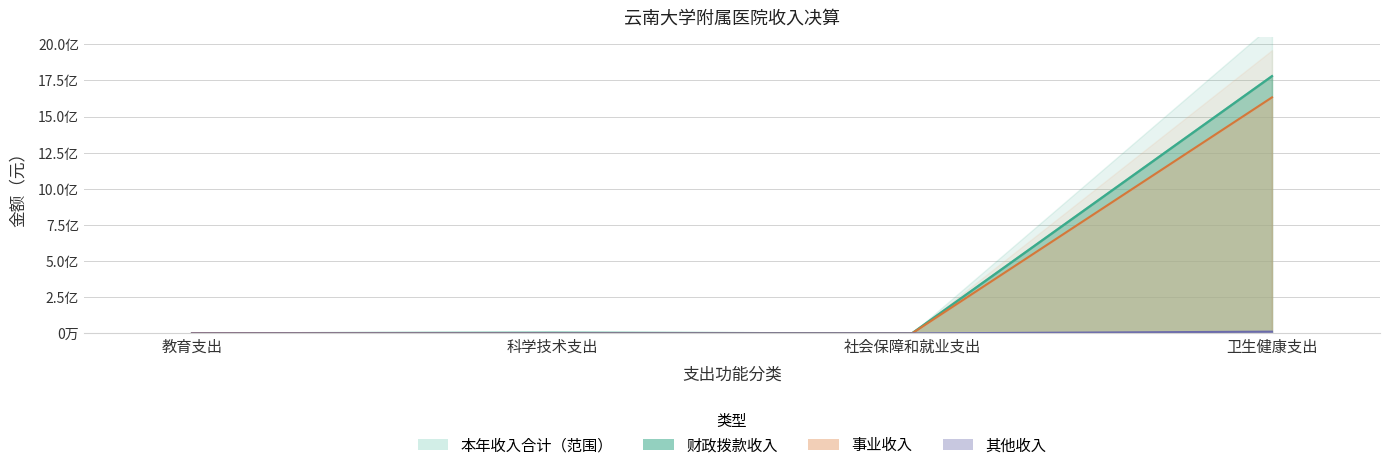

Between 教育支出 and 卫生健康支出, which series saw the biggest shift?

财政拨款收入